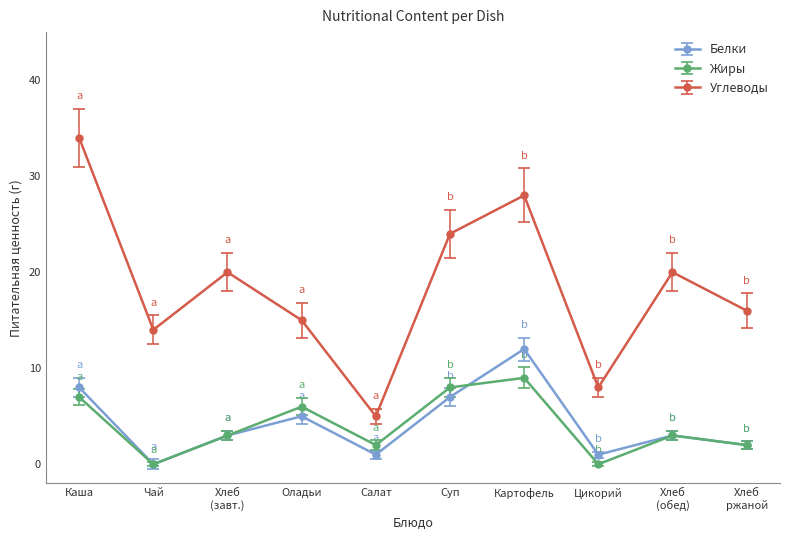

What is the label of the 10th point from the right?

Каша